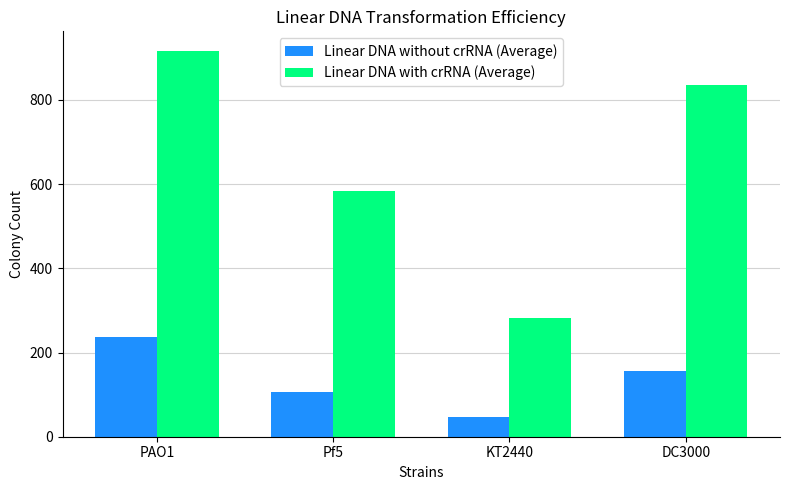

At which label is Linear DNA with crRNA (Average) closest to 600?

Pf5